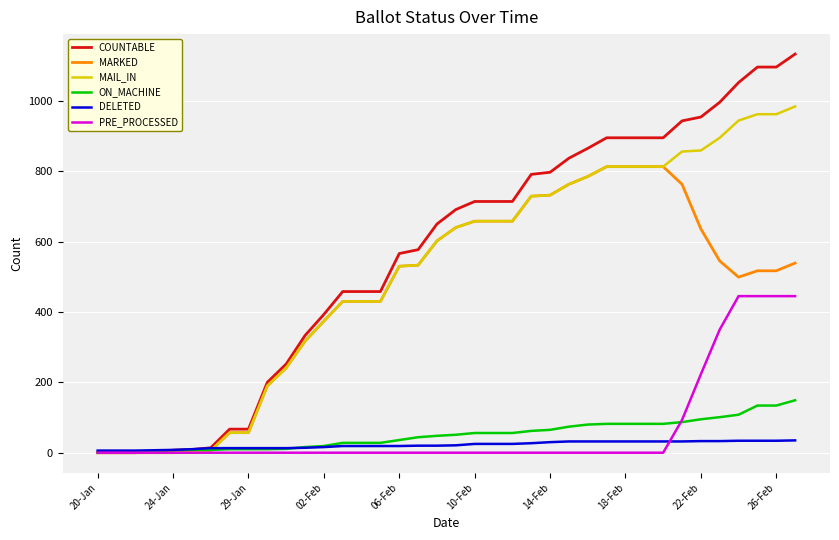

List the series in order of their peak value, lowest first.

DELETED, ON_MACHINE, PRE_PROCESSED, MARKED, MAIL_IN, COUNTABLE